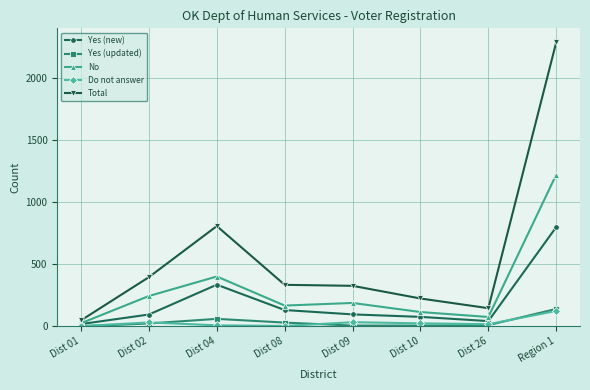

What is the difference between the second highest and minimum values in the Do not answer series?

31